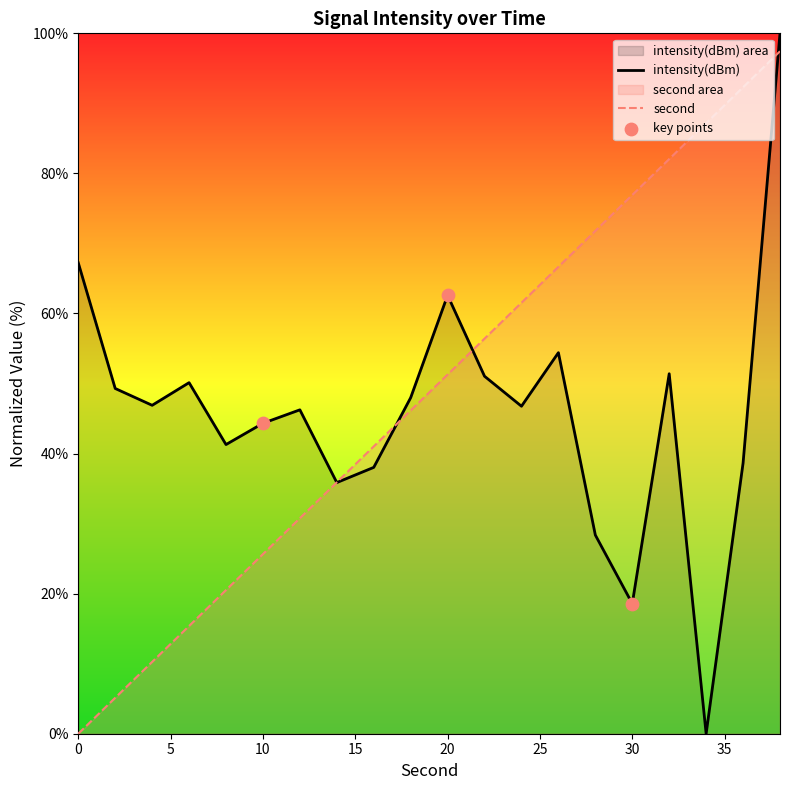

What are all the series names shown in the legend?

second, intensity(dBm)